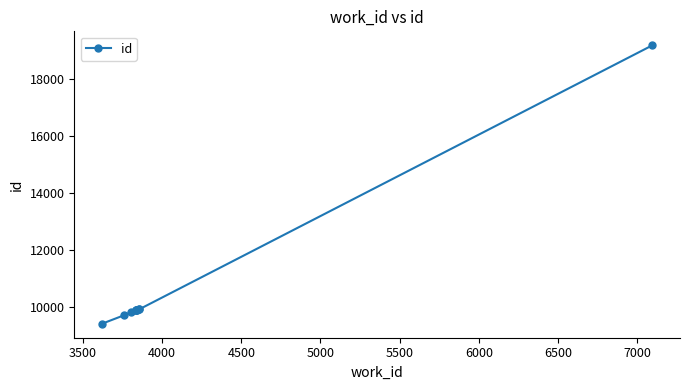

Reading left to right, transcribe all the data shown in this chart.

9392	9696	9796	9865	9868	9870	9883	9906	9907	19197